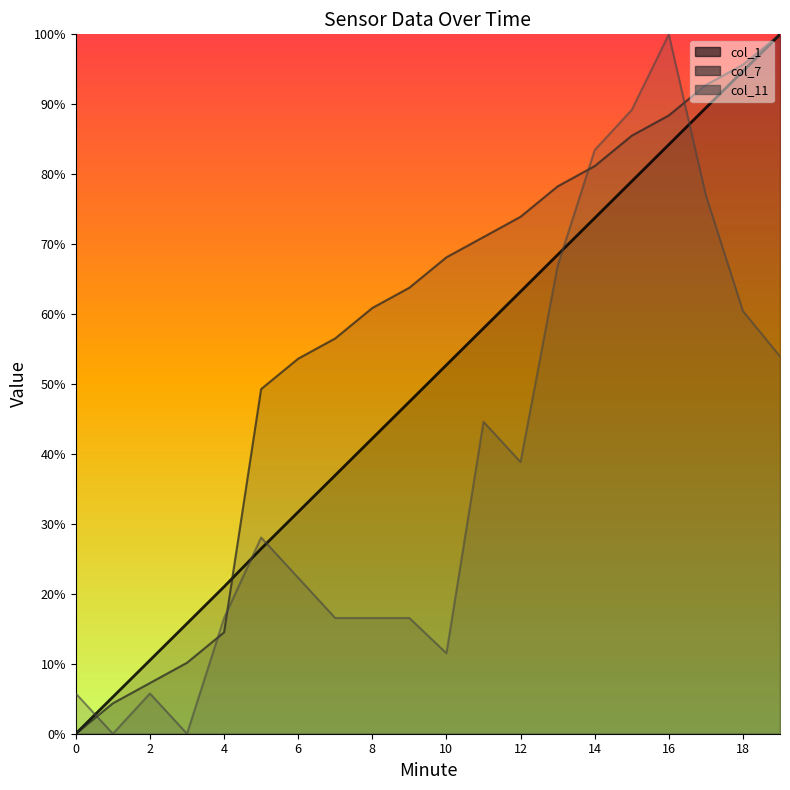

How many lines are shown in the chart?

3